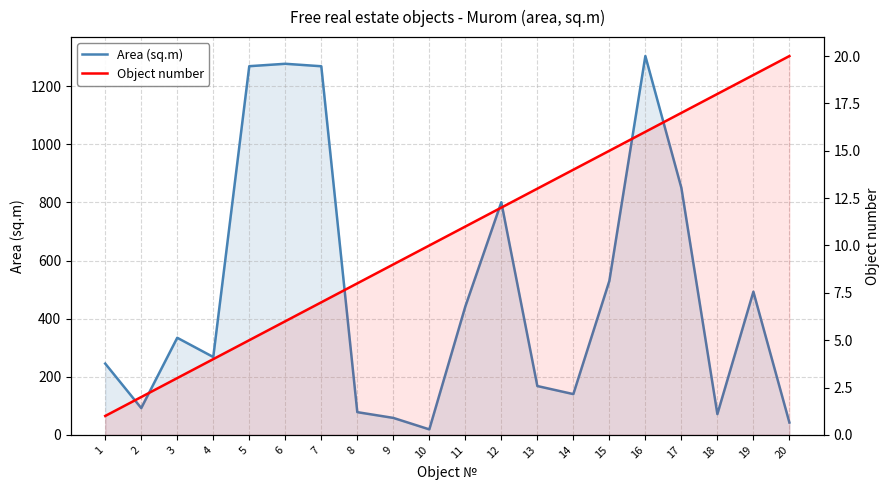

What is the average value of the Object number series?

10.5